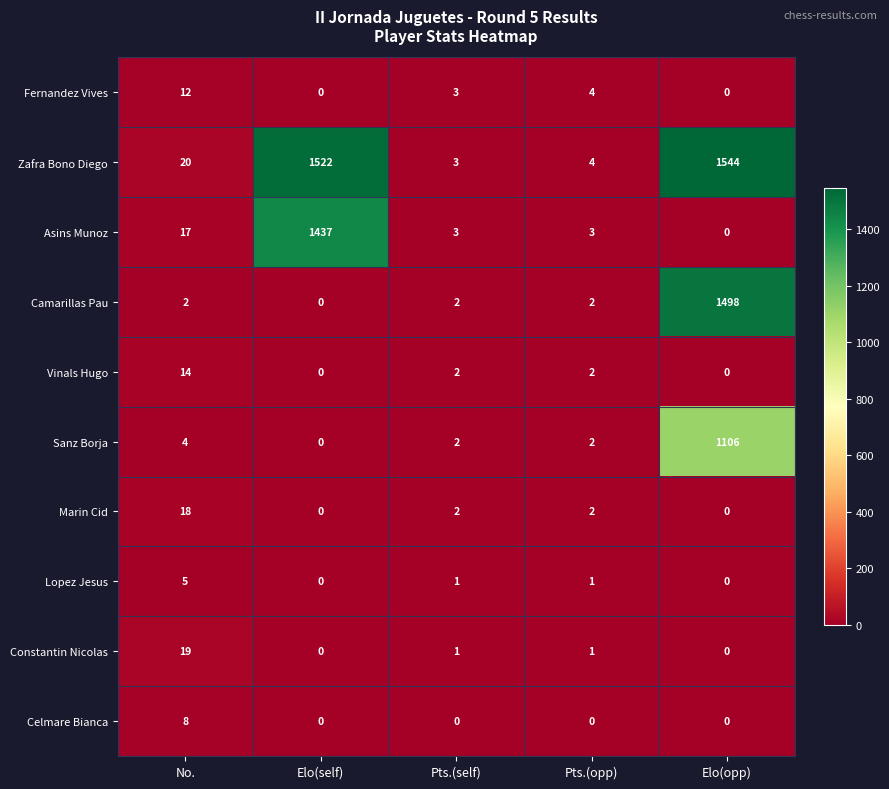

True or false: Camarillas Pau has a value of 3 at Pts.(self).

False